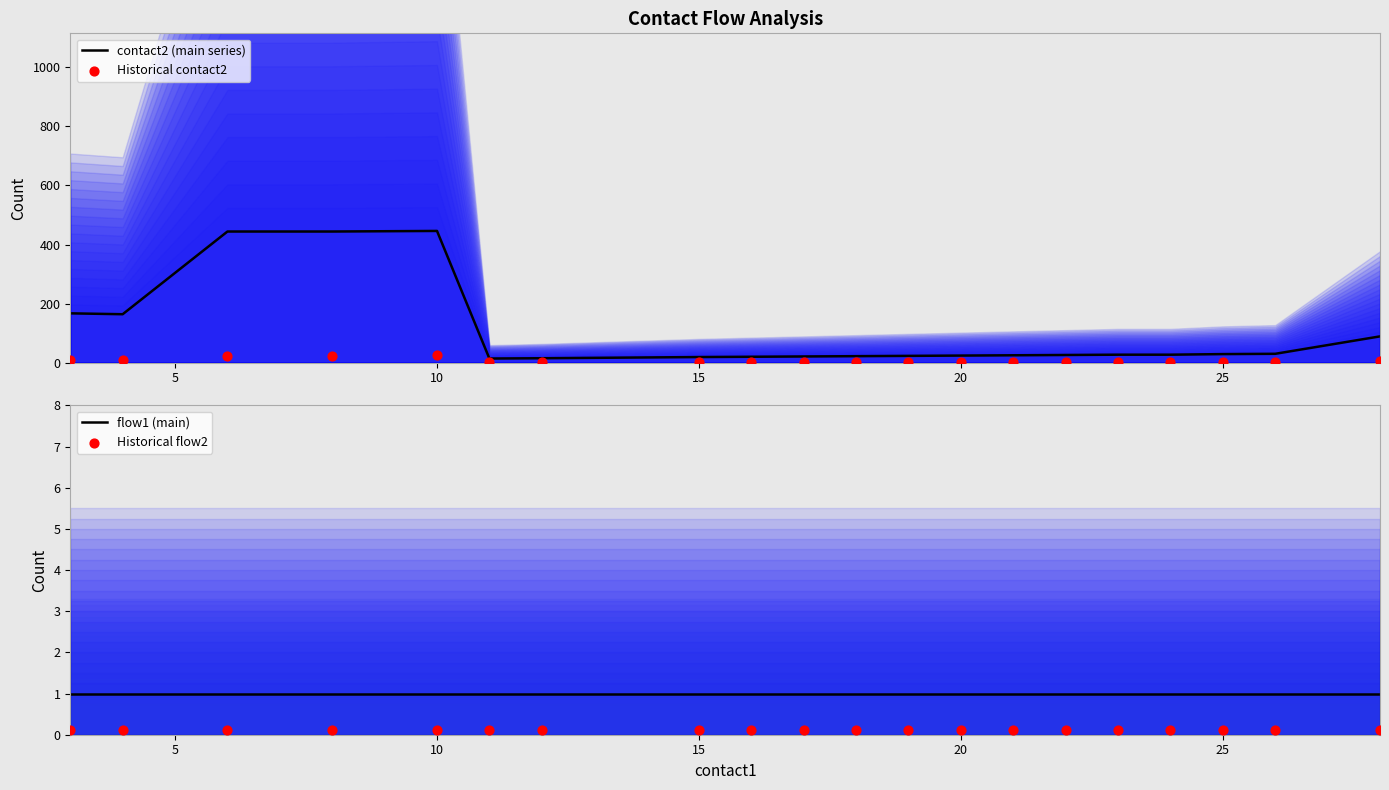

What are all the series names shown in the legend?

contact2 (main series), Historical contact2, flow1 (main), Historical flow2